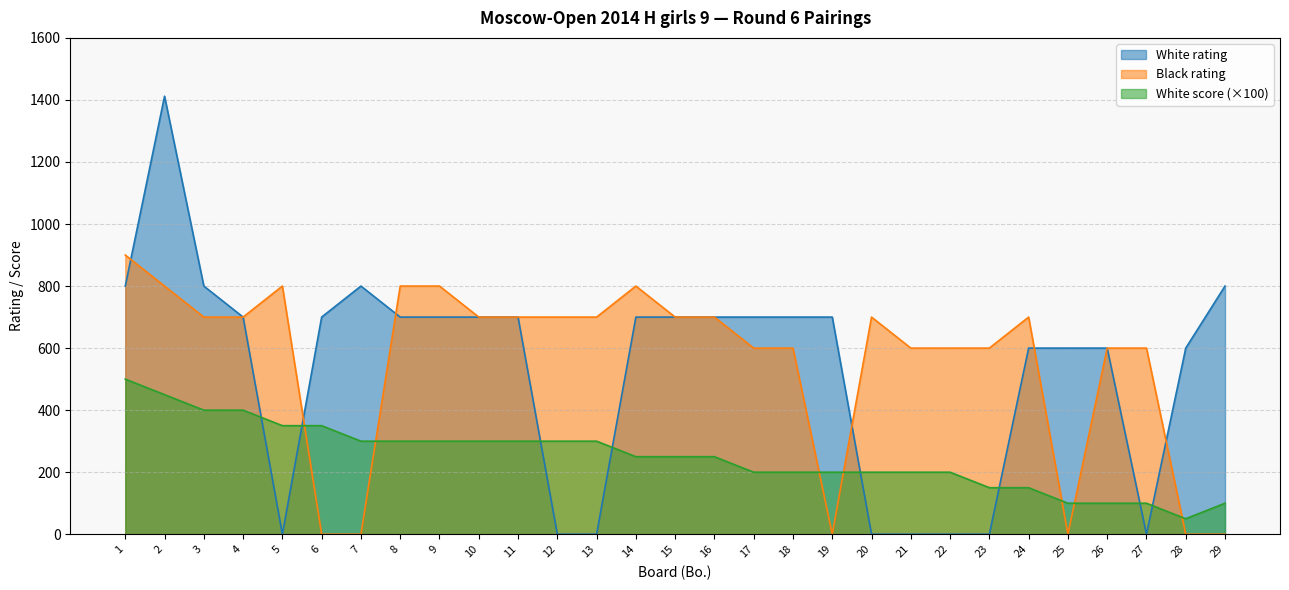

True or false: White rating and White score intersect in this chart.

True